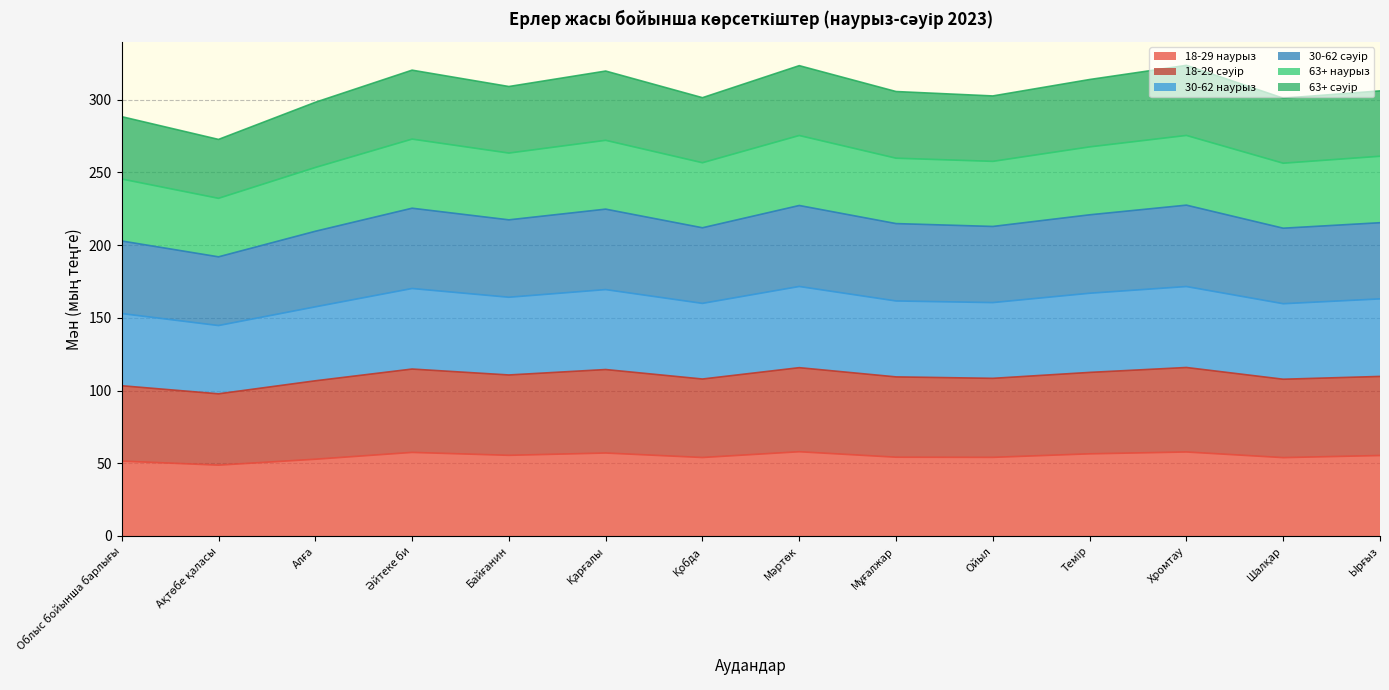

Does the chart have visible grid lines?

Yes